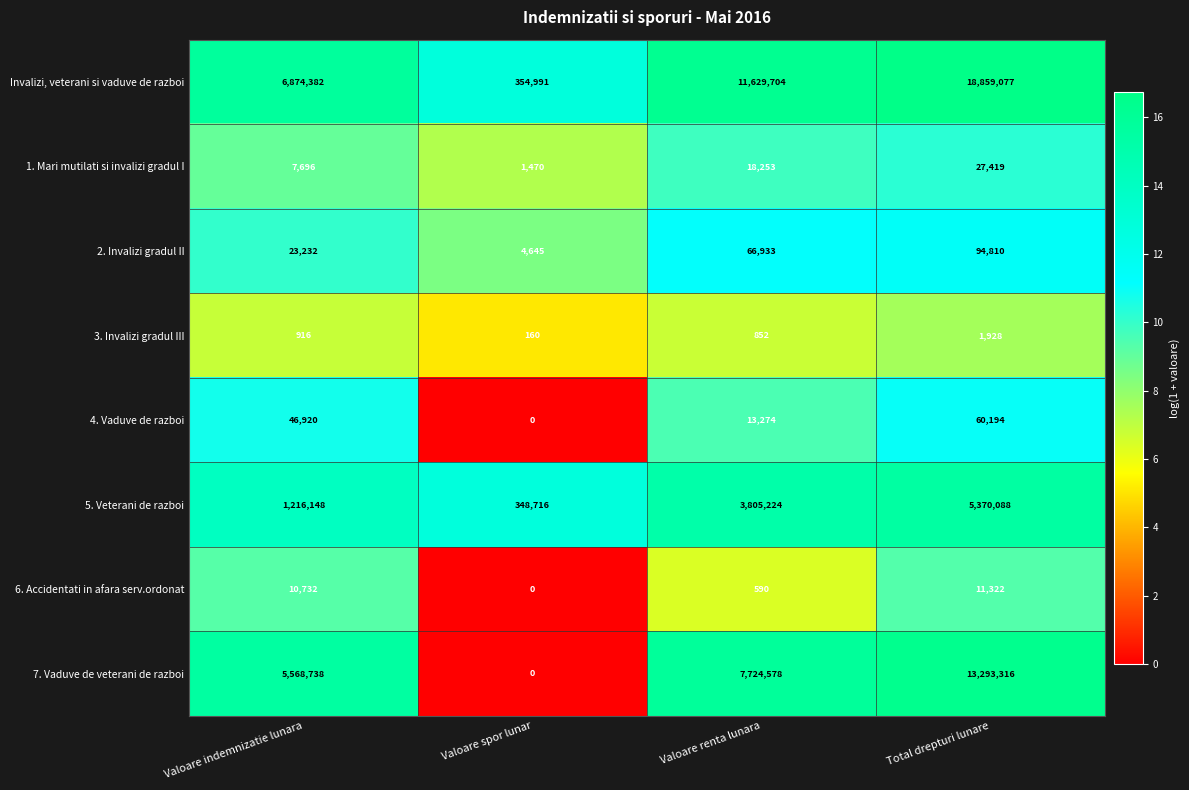

At how many categories does at least one series exceed 8?

4